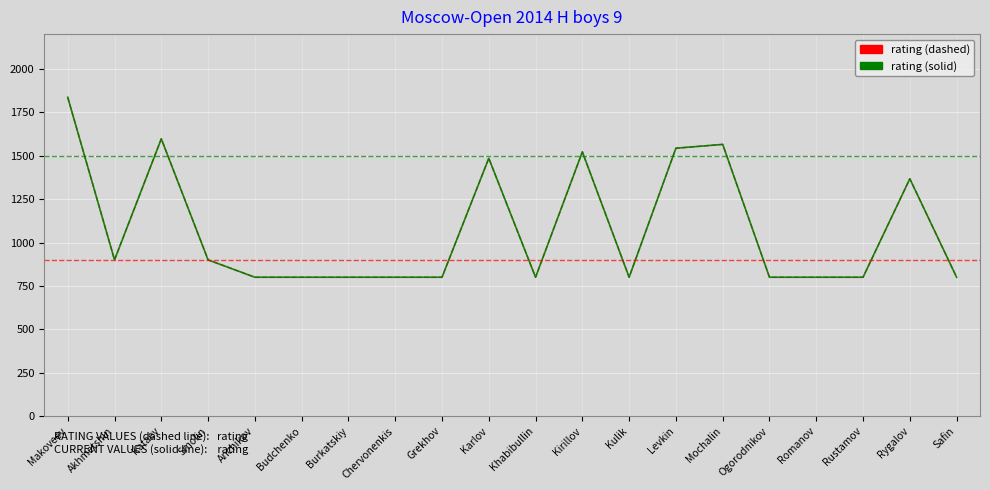

Does the chart display data point markers on the line(s)?

No